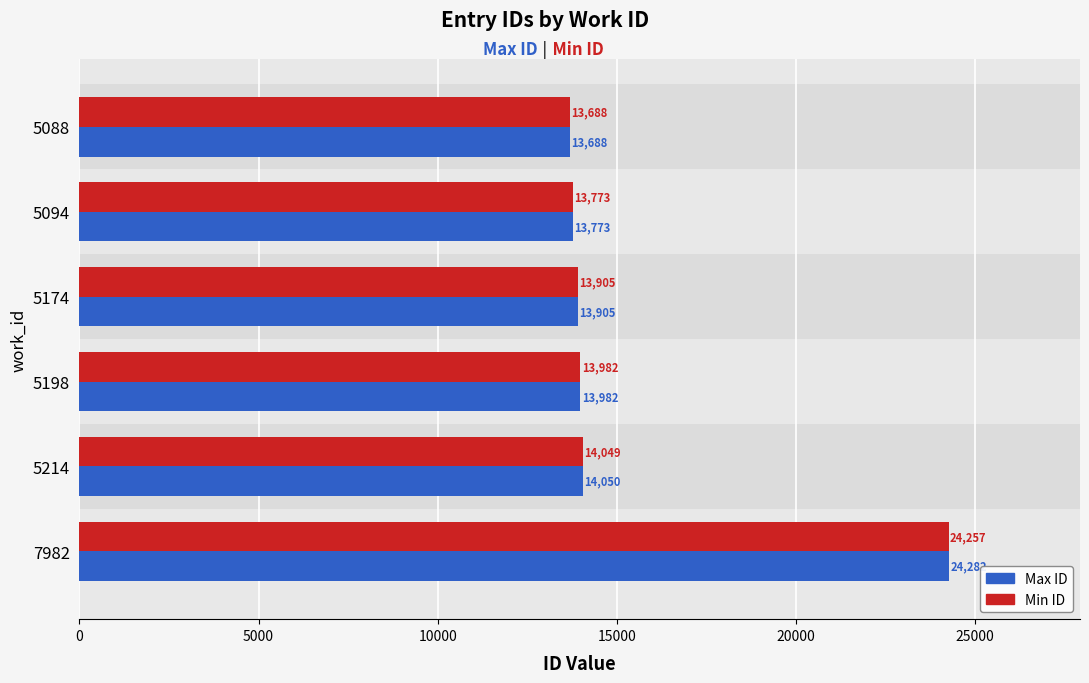

Is the value of Max ID at 5088 greater than the value of Min ID at 5174?

No